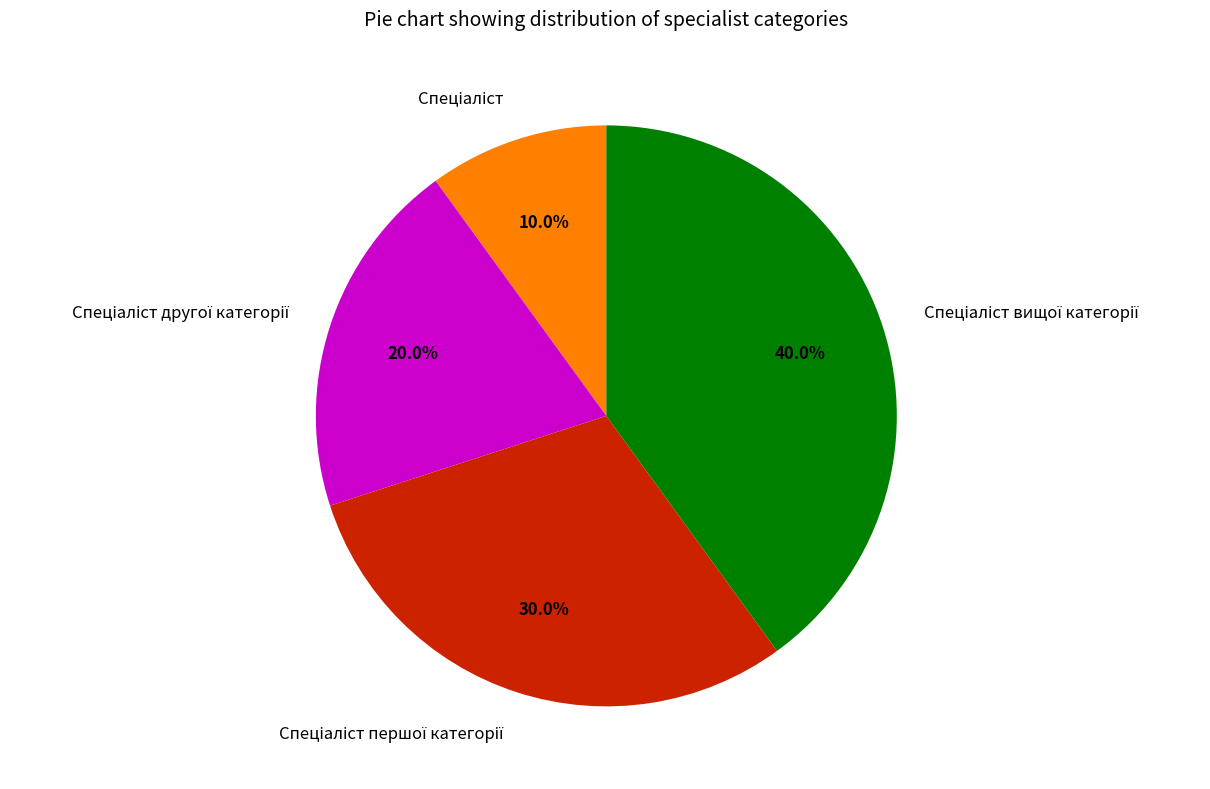

Count the number of slices in the pie.

4